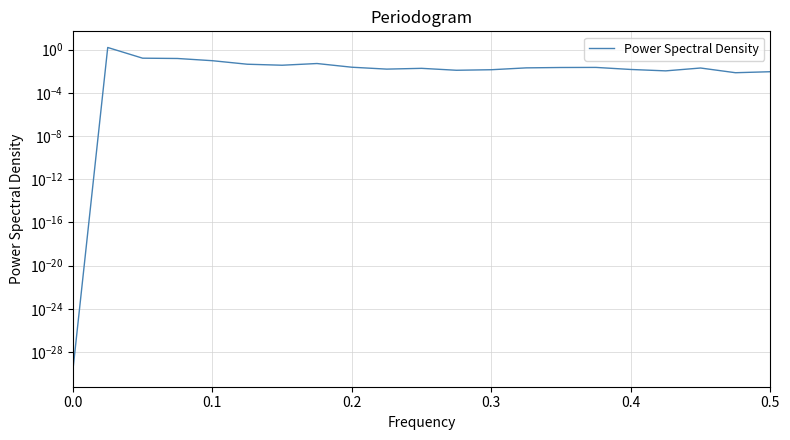

Reading left to right, what are all the values shown in this chart?

0.0	1.6	0.2	0.2	0.1	0.0	0.0	0.1	0.0	0.0	0.0	0.0	0.0	0.0	0.0	0.0	0.0	0.0	0.0	0.0	0.0